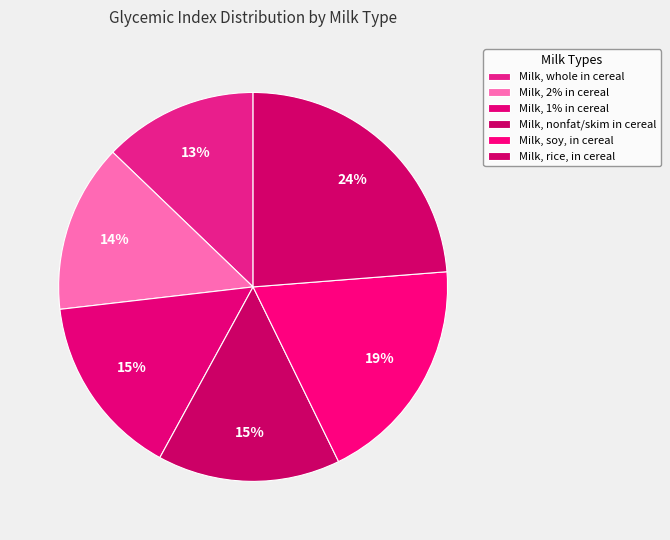

Which has a higher value, Milk, nonfat/skim in cereal or Milk, 1% in cereal?

Milk, nonfat/skim in cereal